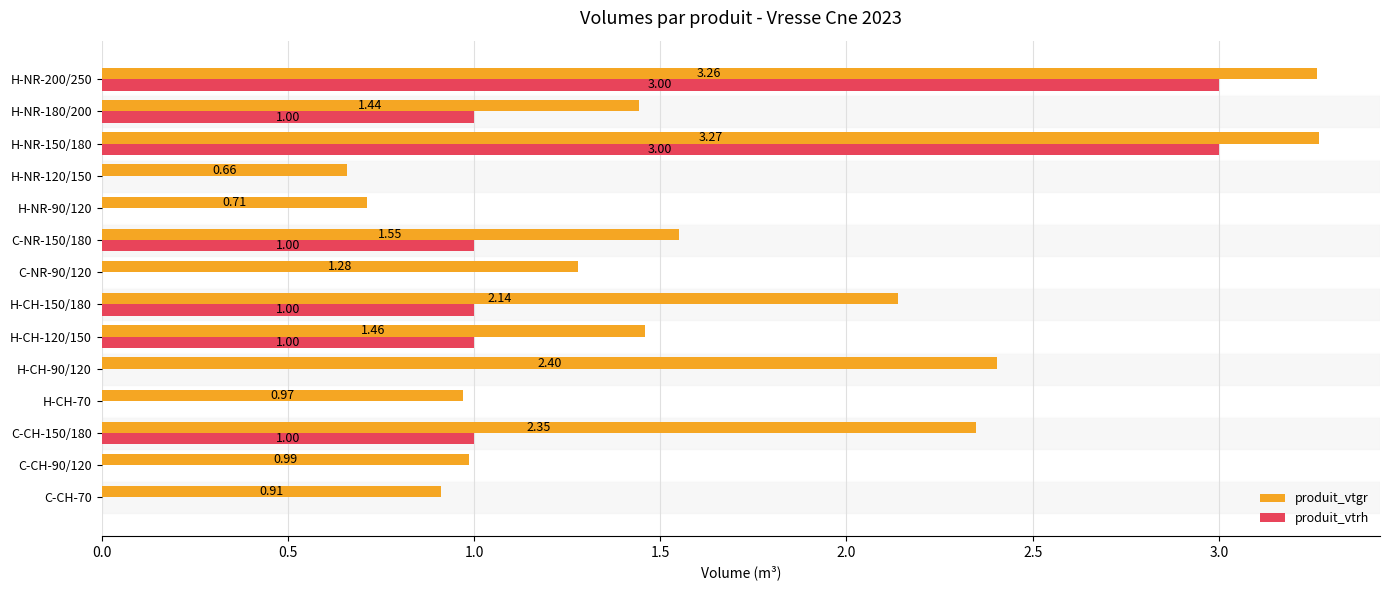

Which series has the largest total across all categories?

produit_vtgr